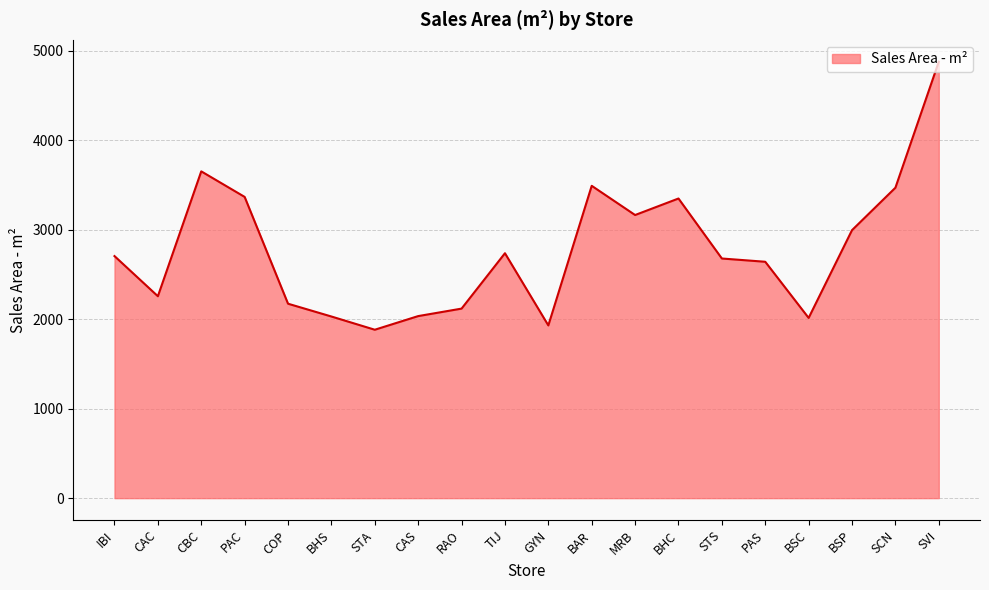

Approximately how many times larger is the value at SVI compared to STS?

1.8